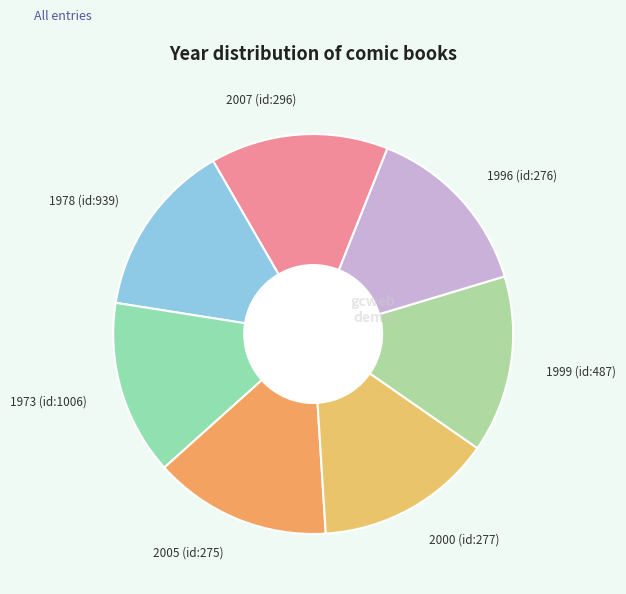

How many slices are in this pie chart?

7